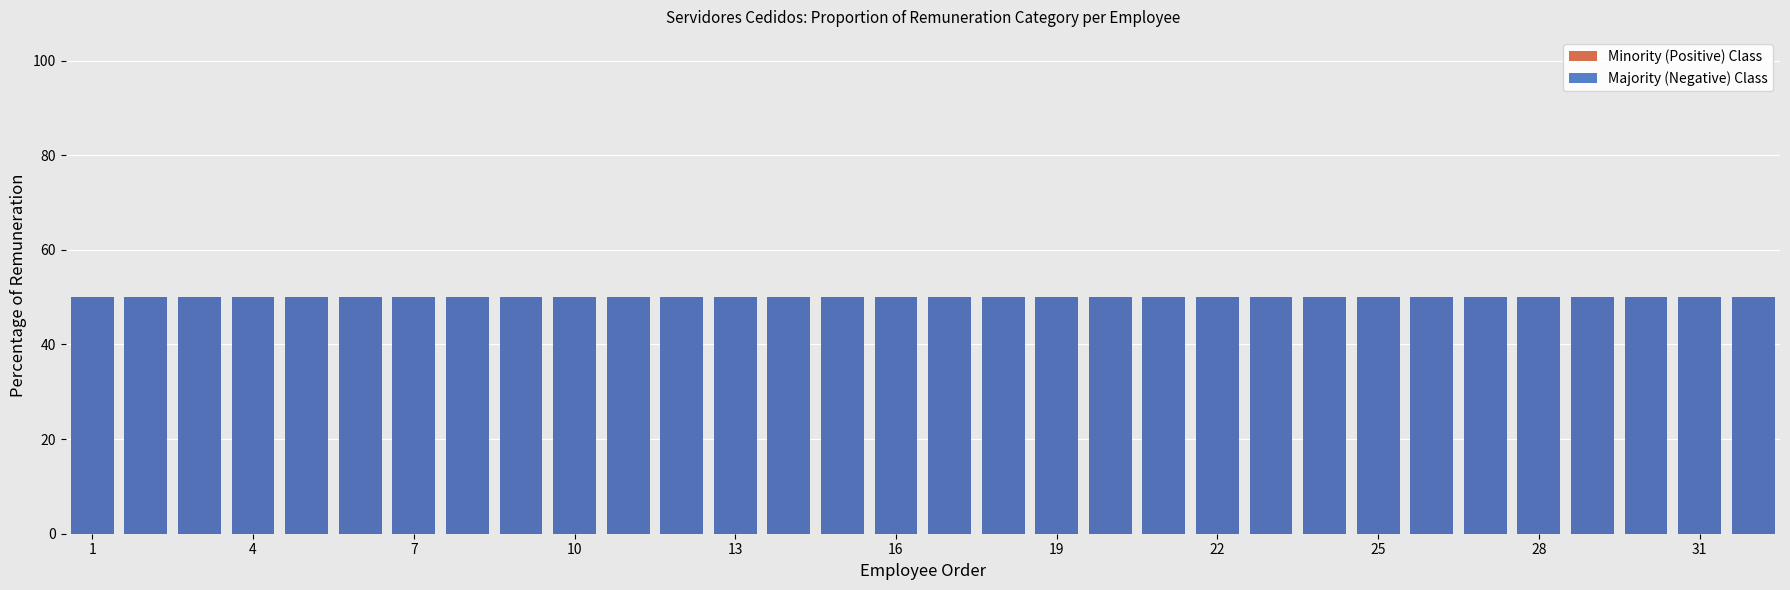

How many data points does each series have?

32